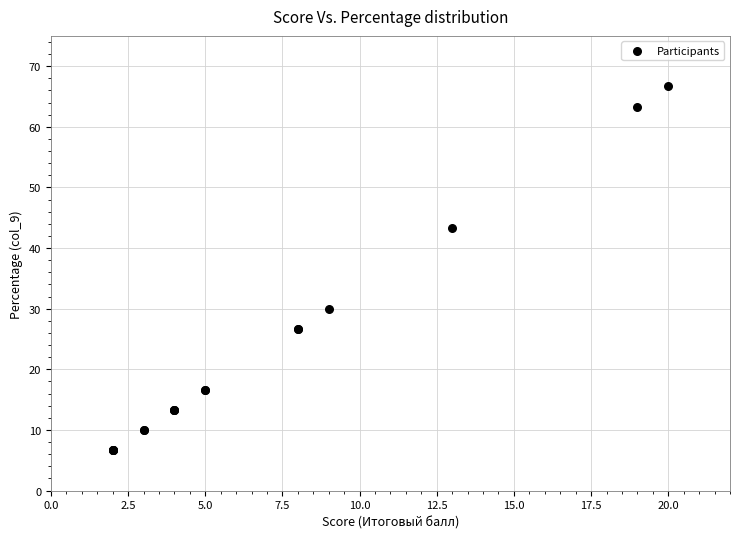

What Y value in the scatter plot is closest to 36?

30.0